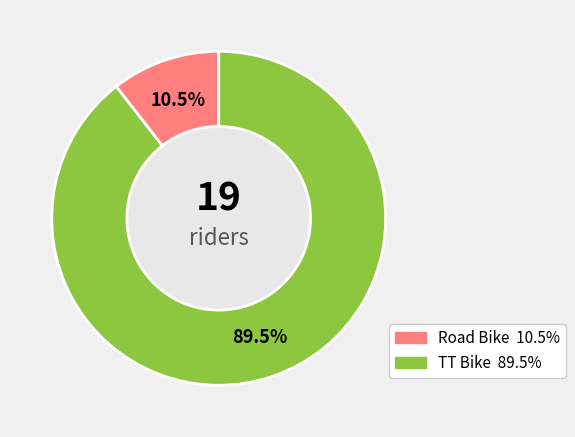

Which slice is the largest?

TT Bike